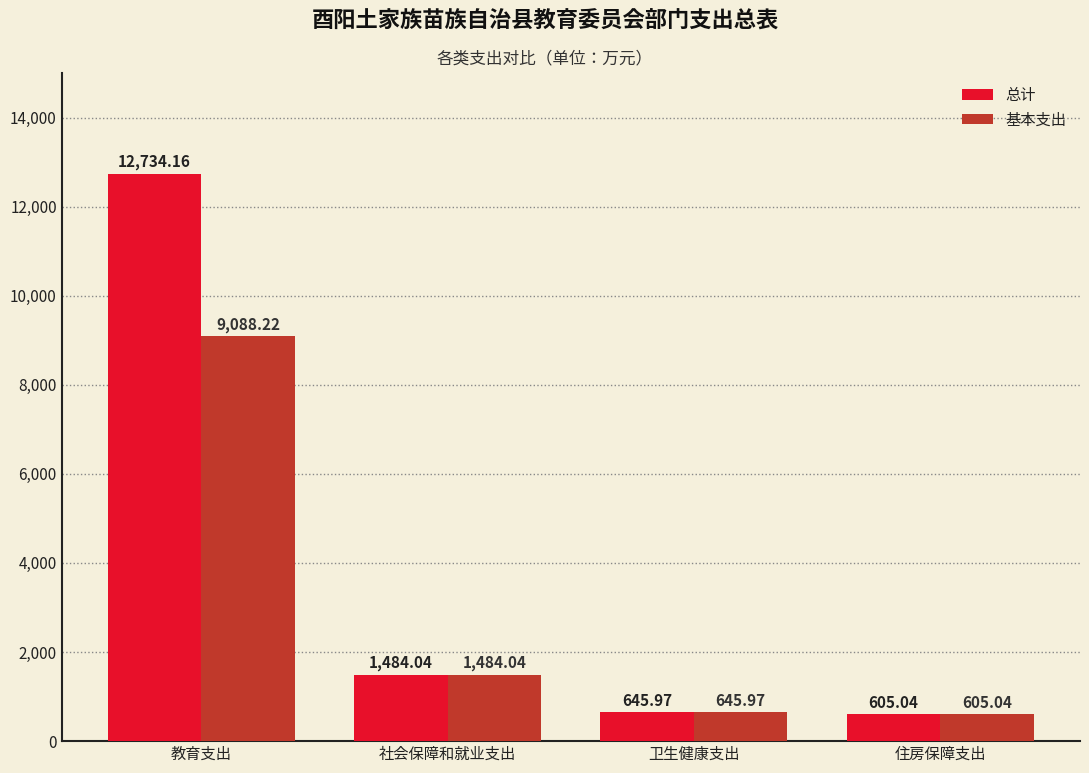

What is the value of the 总计 bar at the 3rd from the left?

646.0